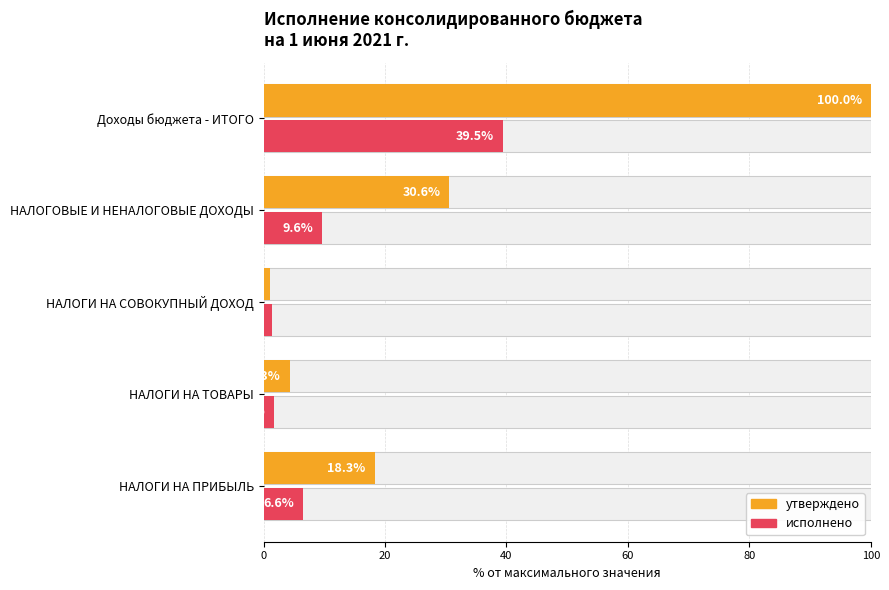

Which series changed the most between НАЛОГИ НА ПРИБЫЛЬ and НАЛОГИ НА СОВОКУПНЫЙ ДОХОД?

утверждено